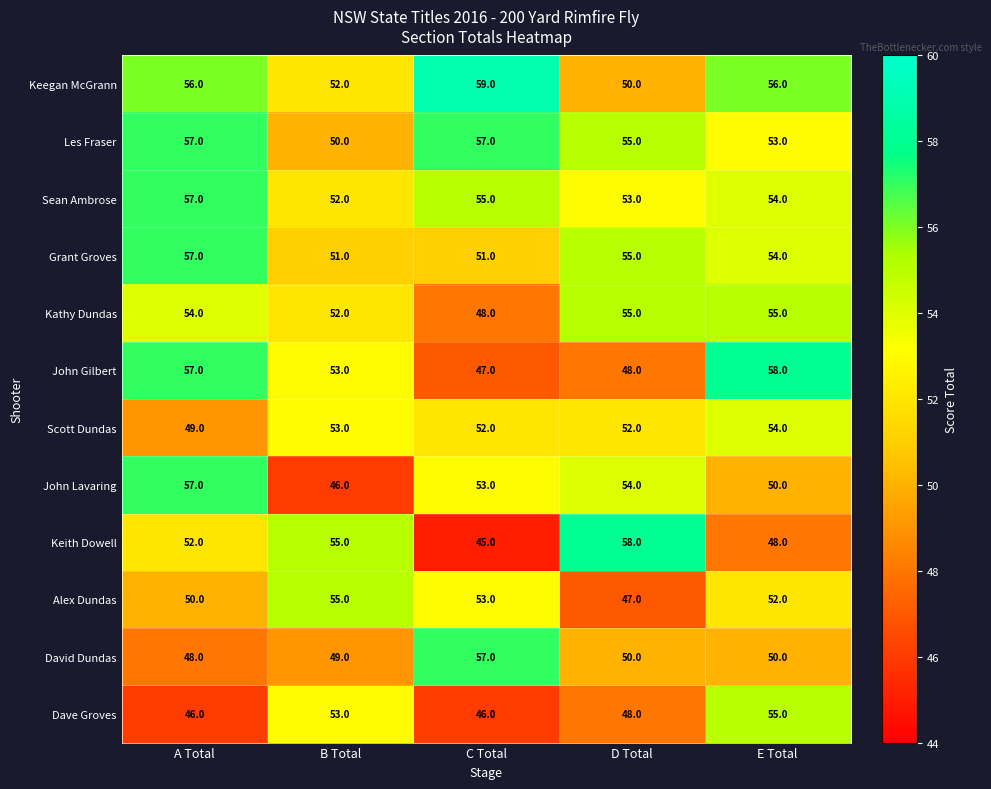

Which series has the largest range (max minus min)?

Keith Dowell